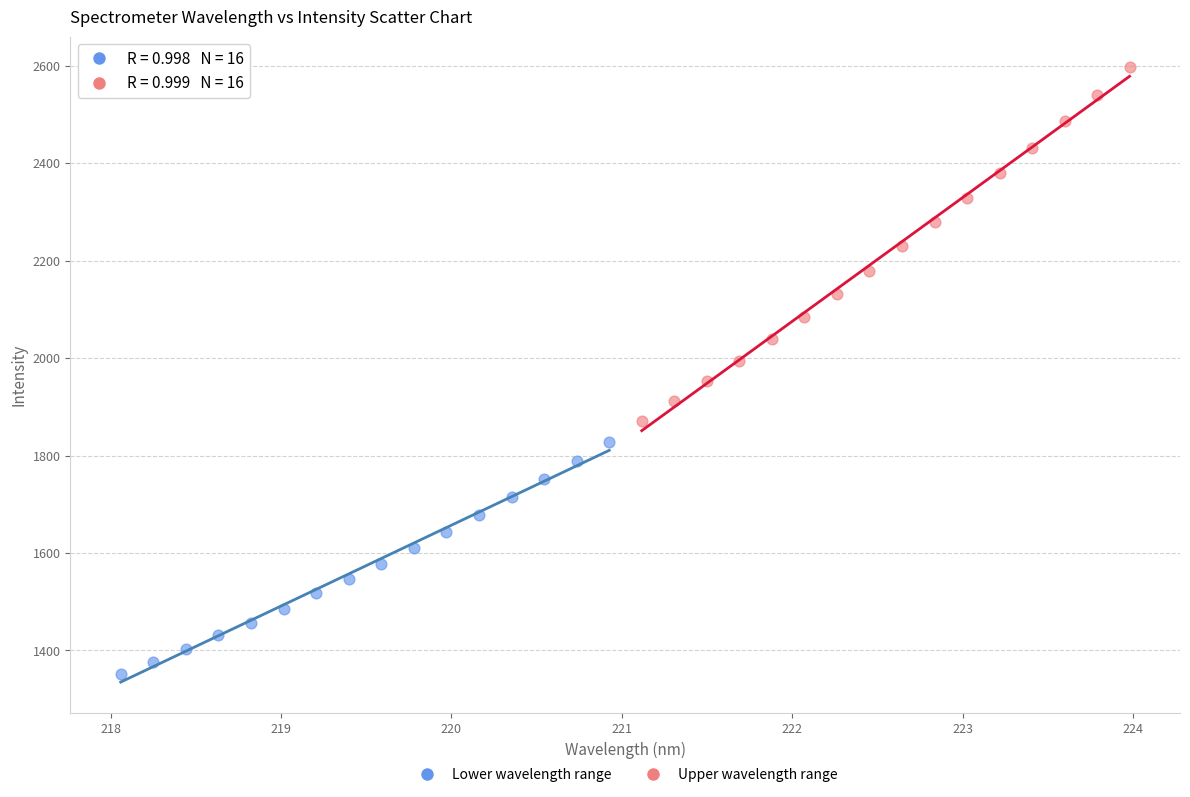

What are all the series names shown in the legend?

Lower wavelength range, Upper wavelength range